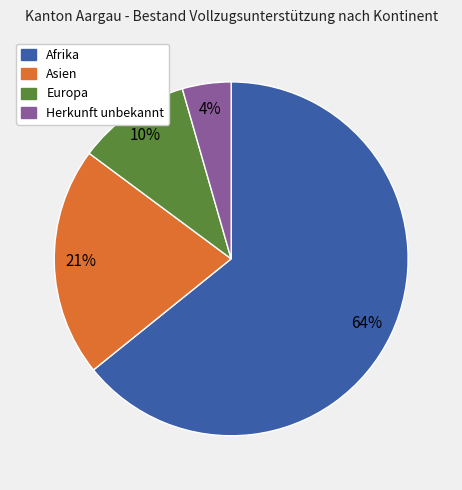

How many segments does this pie chart have?

4